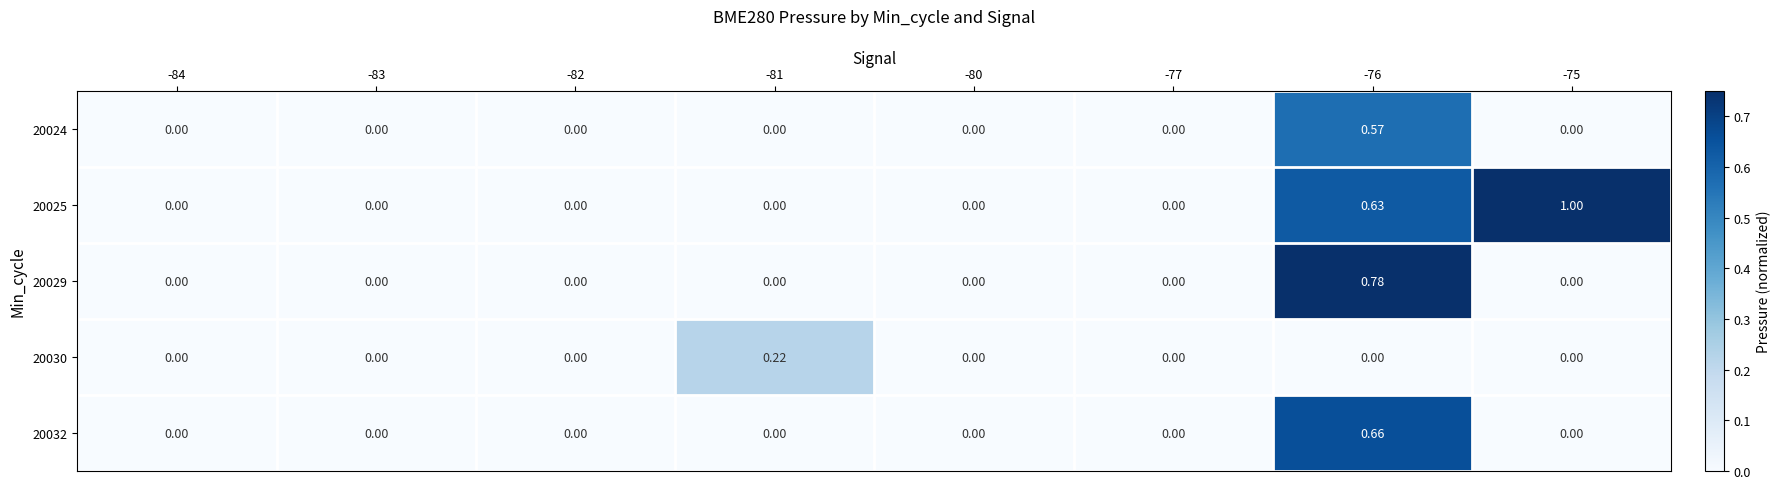

Is the value of 20029 at -83 greater than the value of 20024 at -76?

No